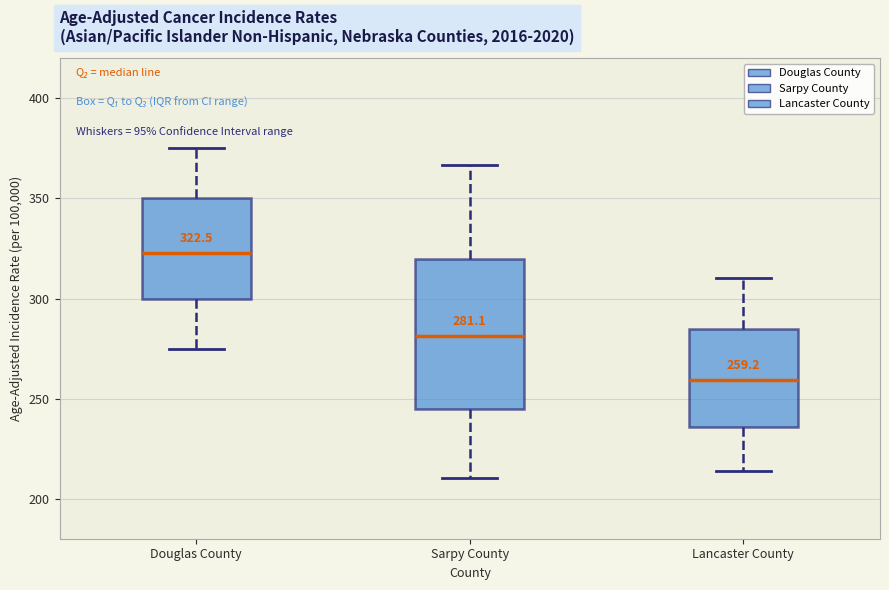

Which box has the lowest median line?

Lancaster County